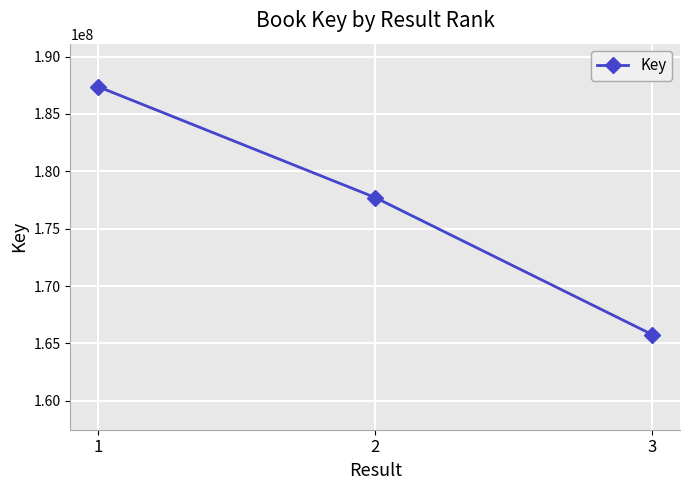

Reading left to right, extract all data points from this chart.

1=187376679	2=177713699	3=165767022